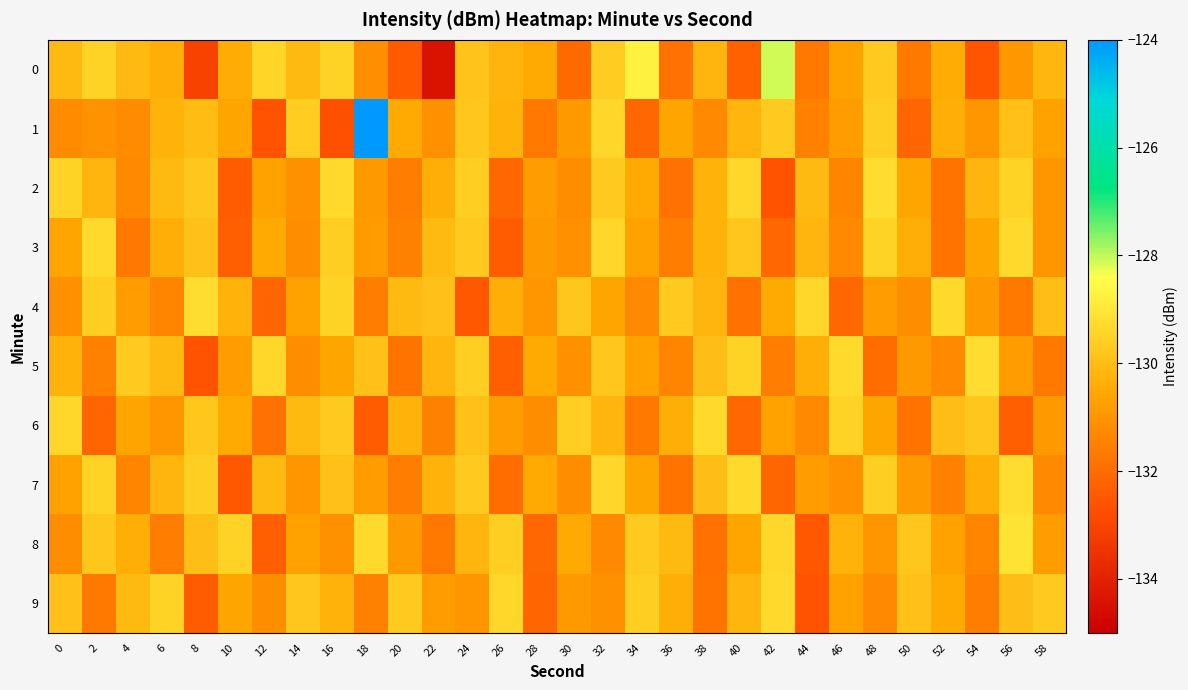

Reading left to right, what are all the values shown in this chart?

0: 0=-130.1	2=-129.5	4=-130.1	6=-130.4	8=-133.1	10=-130.4	12=-129.4	14=-130.1	16=-129.5	18=-131.2	20=-132.5	22=-134.4	24=-129.9	26=-130.2	28=-130.5	30=-132.1	32=-129.7	34=-128.7	36=-131.9	38=-130.2	40=-132.3	42=-128.1	44=-131.7	46=-130.7	48=-129.7	50=-131.7	52=-130.4	54=-132.6	56=-131.0	58=-130.2
1: 0=-131.3	2=-131.1	4=-131.2	6=-130.3	8=-130.1	10=-130.6	12=-132.6	14=-129.6	16=-132.7	18=-124.0	20=-130.5	22=-131.1	24=-129.8	26=-130.3	28=-131.7	30=-130.9	32=-129.4	34=-132.1	36=-130.6	38=-131.3	40=-130.2	42=-129.7	44=-131.5	46=-130.8	48=-129.6	50=-132.2	52=-130.4	54=-131.0	56=-129.9	58=-130.7
2: 0=-129.5	2=-130.2	4=-131.3	6=-130.1	8=-129.8	10=-132.4	12=-130.7	14=-131.1	16=-129.3	18=-130.9	20=-131.6	22=-130.4	24=-129.6	26=-132.1	28=-130.8	30=-131.2	32=-129.7	34=-130.5	36=-131.9	38=-130.3	40=-129.4	42=-132.6	44=-130.1	46=-131.4	48=-129.2	50=-130.6	52=-131.8	54=-130.2	56=-129.5	58=-131.0
3: 0=-130.6	2=-129.3	4=-131.7	6=-130.4	8=-129.9	10=-132.3	12=-130.5	14=-131.2	16=-129.6	18=-130.8	20=-131.5	22=-130.1	24=-129.7	26=-132.4	28=-130.9	30=-131.1	32=-129.4	34=-130.7	36=-131.6	38=-130.3	40=-129.8	42=-132.1	44=-130.2	46=-131.3	48=-129.5	50=-130.4	52=-131.8	54=-130.6	56=-129.3	58=-131.0
4: 0=-131.1	2=-129.6	4=-130.8	6=-131.4	8=-129.2	10=-130.3	12=-132.2	14=-130.7	16=-129.5	18=-131.6	20=-130.1	22=-129.9	24=-132.5	26=-130.4	28=-131.0	30=-129.8	32=-130.6	34=-131.3	36=-129.7	38=-130.2	40=-131.9	42=-130.5	44=-129.4	46=-132.1	48=-130.8	50=-131.2	52=-129.3	54=-130.9	56=-131.7	58=-130.0
5: 0=-130.3	2=-131.5	4=-129.7	6=-130.1	8=-132.6	10=-130.8	12=-129.4	14=-131.2	16=-130.6	18=-129.9	20=-131.8	22=-130.2	24=-129.6	26=-132.3	28=-130.5	30=-131.1	32=-129.8	34=-130.7	36=-131.4	38=-130.0	40=-129.5	42=-131.6	44=-130.4	46=-129.3	48=-132.0	50=-130.9	52=-131.3	54=-129.2	56=-130.8	58=-131.7
6: 0=-129.4	2=-132.2	4=-130.6	6=-131.0	8=-129.8	10=-130.5	12=-131.9	14=-130.1	16=-129.7	18=-132.4	20=-130.3	22=-131.5	24=-129.9	26=-130.8	28=-131.2	30=-129.6	32=-130.2	34=-131.7	36=-130.4	38=-129.3	40=-132.1	42=-130.7	44=-131.3	46=-129.5	48=-130.6	50=-131.8	52=-130.0	54=-129.8	56=-132.3	58=-130.9
7: 0=-130.7	2=-129.5	4=-131.4	6=-130.2	8=-129.6	10=-132.5	12=-130.1	14=-131.0	16=-129.9	18=-130.8	20=-131.6	22=-130.3	24=-129.7	26=-132.0	28=-130.5	30=-131.2	32=-129.4	34=-130.6	36=-131.8	38=-130.0	40=-129.3	42=-132.2	44=-130.8	46=-131.1	48=-129.6	50=-130.9	52=-131.5	54=-130.4	56=-129.2	58=-131.3
8: 0=-131.2	2=-129.8	4=-130.4	6=-131.6	8=-130.0	10=-129.5	12=-132.3	14=-130.7	16=-131.1	18=-129.3	20=-130.9	22=-131.7	24=-130.2	26=-129.6	28=-132.1	30=-130.5	32=-131.3	34=-129.7	36=-130.1	38=-131.9	40=-130.6	42=-129.4	44=-132.5	46=-130.3	48=-131.0	50=-129.8	52=-130.7	54=-131.4	56=-129.1	58=-130.8
9: 0=-129.9	2=-131.7	4=-130.1	6=-129.5	8=-132.4	10=-130.6	12=-131.2	14=-129.8	16=-130.3	18=-131.5	20=-129.7	22=-130.8	24=-131.0	26=-129.4	28=-132.2	30=-130.9	32=-131.1	34=-129.6	36=-130.4	38=-131.8	40=-130.2	42=-129.3	44=-132.6	46=-130.7	48=-131.3	50=-129.9	52=-130.5	54=-131.6	56=-130.0	58=-129.7